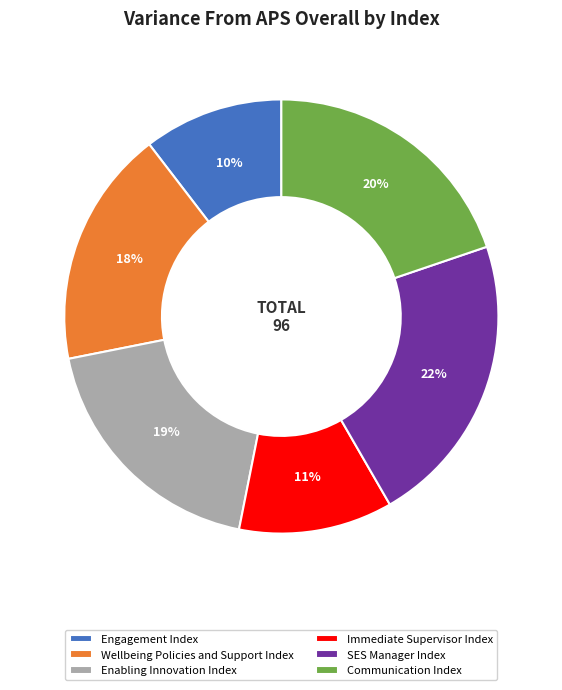

The Communication Index slice represents 20% of the pie. True or false?

True